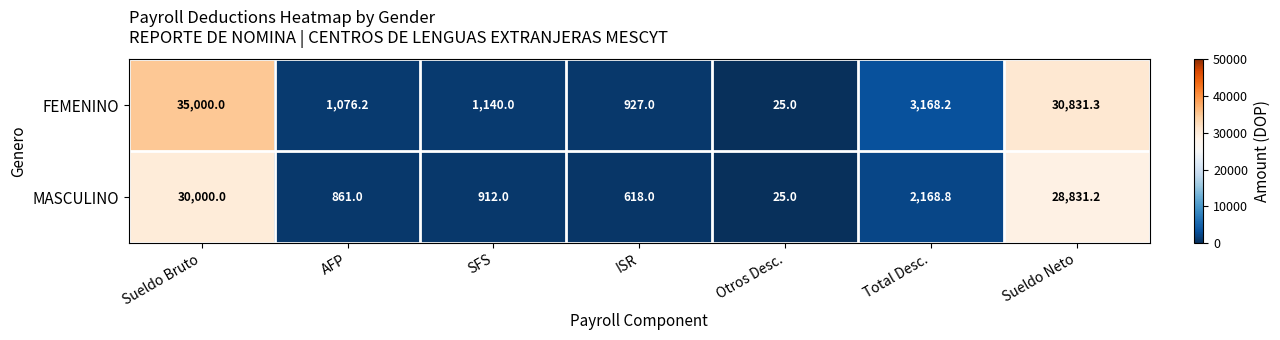

List the series in order of their overall mean, lowest first.

MASCULINO, FEMENINO